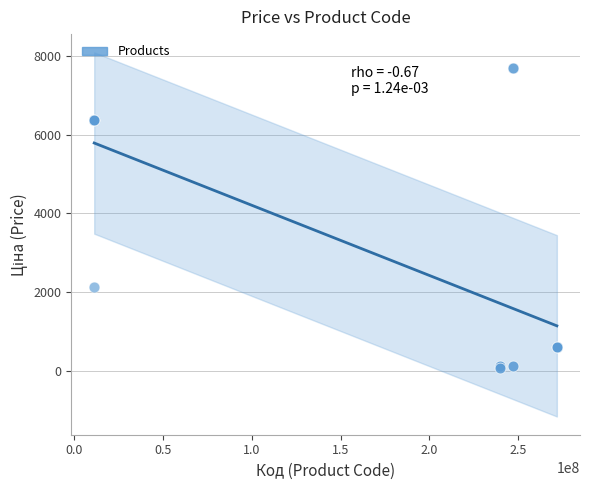

What Y value in the scatter plot is closest to 3869?

2131.8